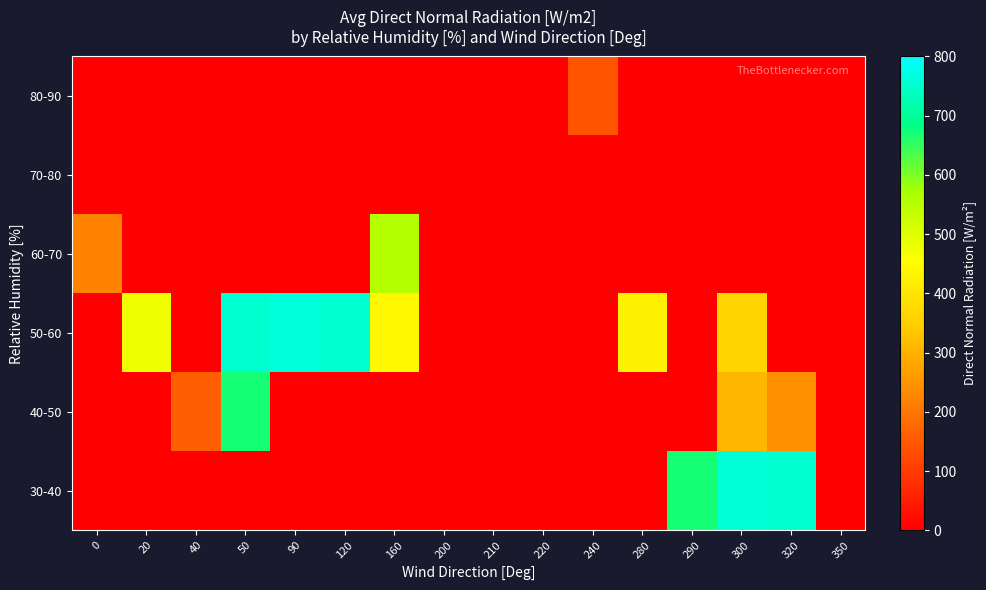

Reading left to right, what are all the values shown in this chart?

30-40: 0=0.0	20=0.0	40=0.0	50=0.0	90=0.0	120=0.0	160=0.0	200=0.0	210=0.0	220=0.0	240=0.0	280=0.0	290=669.0	300=760.5	320=752.0	350=0.0
40-50: 0=0.0	20=0.0	40=160.0	50=669.0	90=0.0	120=0.0	160=0.0	200=0.0	210=0.0	220=0.0	240=0.0	280=0.0	290=0.0	300=309.0	320=241.3	350=0.0
50-60: 0=0.0	20=477.0	40=0.0	50=750.0	90=765.0	120=752.0	160=441.0	200=0.0	210=0.0	220=0.0	240=0.0	280=430.0	290=0.0	300=364.0	320=0.0	350=0.0
60-70: 0=221.0	20=0.0	40=0.0	50=0.0	90=0.0	120=0.0	160=559.0	200=0.0	210=0.0	220=0.0	240=0.0	280=0.0	290=0.0	300=0.0	320=0.0	350=0.0
70-80: 0=0.0	20=0.0	40=0.0	50=0.0	90=0.0	120=0.0	160=0.0	200=0.0	210=0.0	220=0.0	240=0.0	280=0.0	290=0.0	300=0.0	320=0.0	350=0.0
80-90: 0=0.0	20=0.0	40=0.0	50=0.0	90=0.0	120=0.0	160=0.0	200=0.0	210=0.0	220=0.0	240=144.0	280=0.0	290=0.0	300=0.0	320=0.0	350=0.0